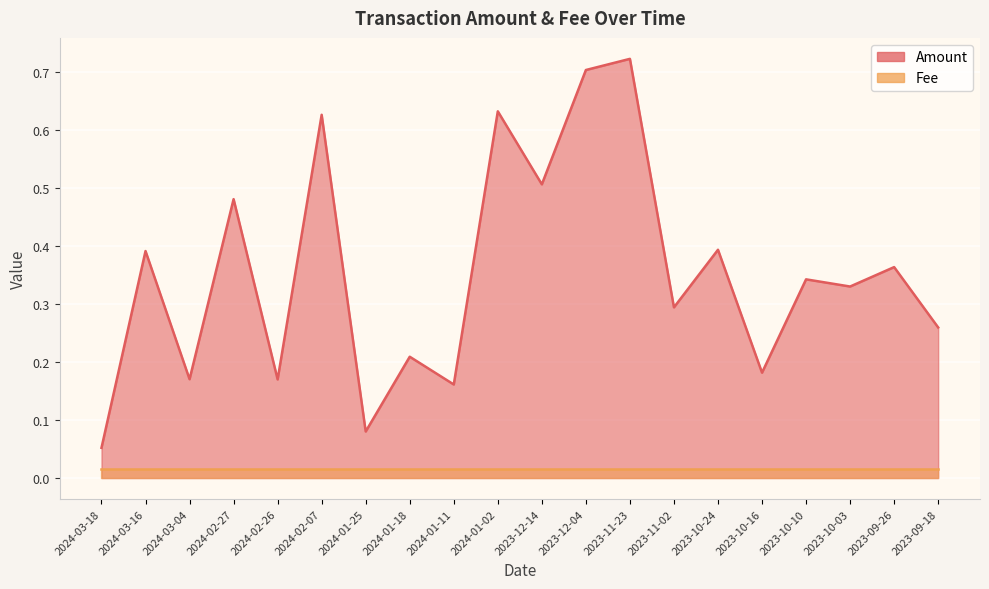

What position from the right is 2023-10-03?

3